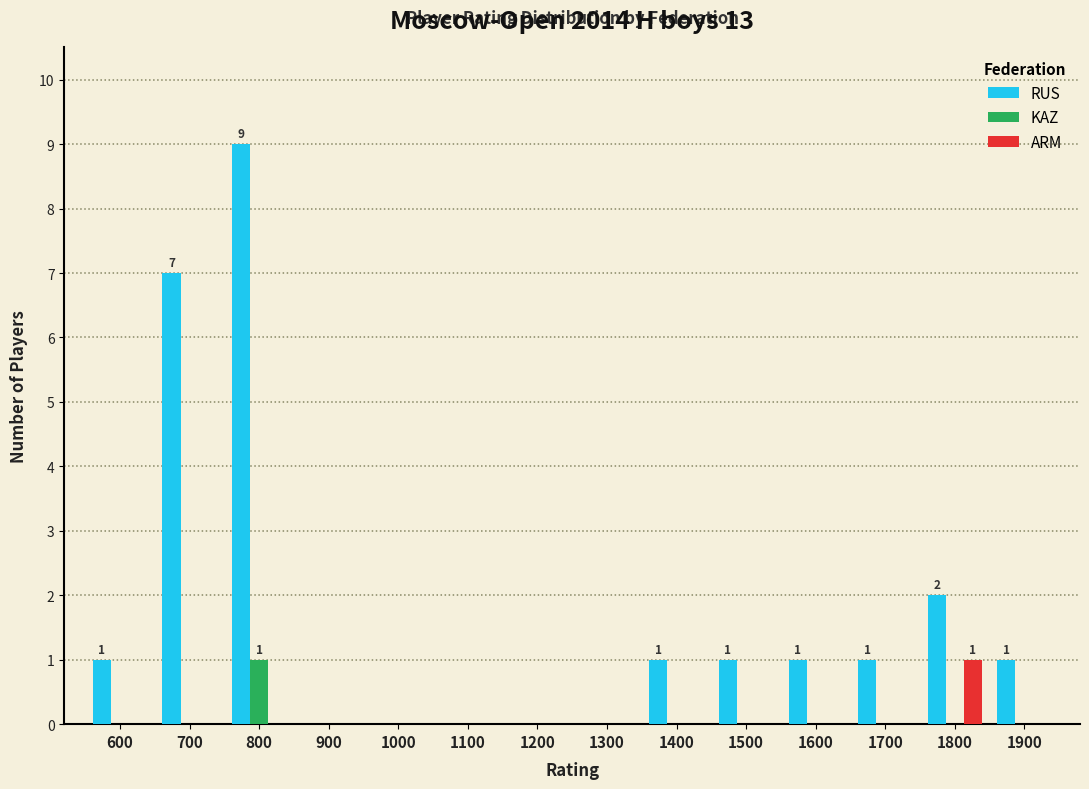

How many distinct data groups are displayed?

3